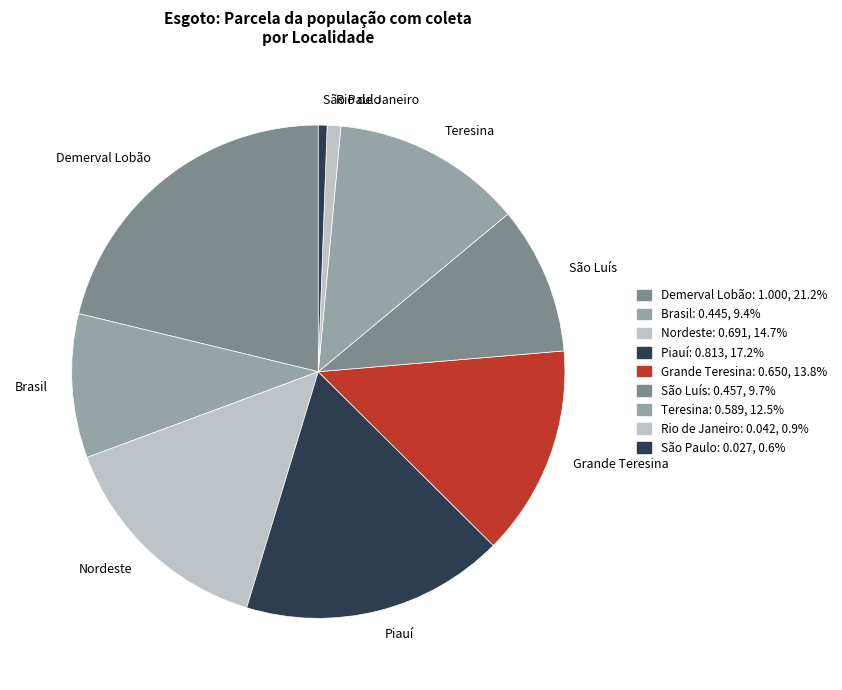

Does Teresina represent more than half of the total?

No